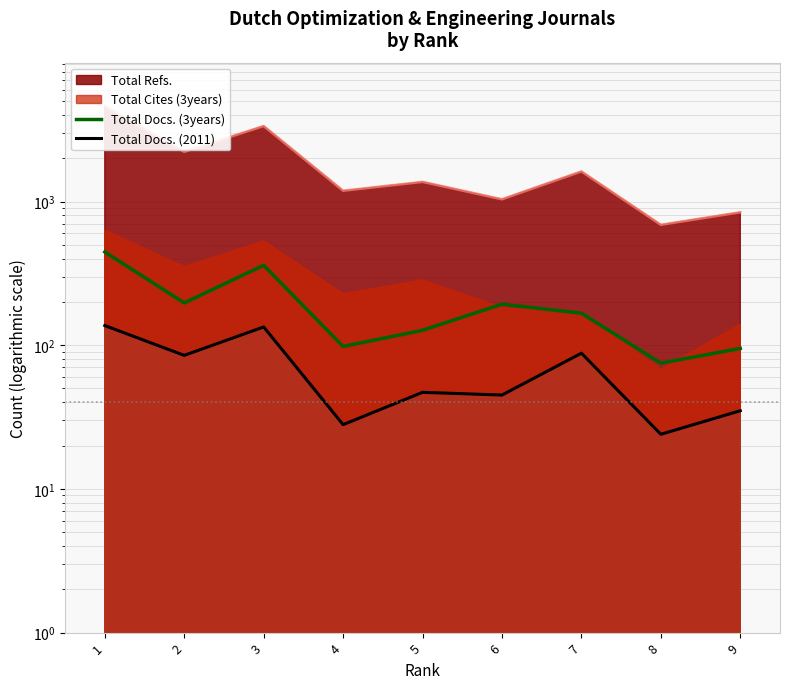

What is the smallest value displayed?

24